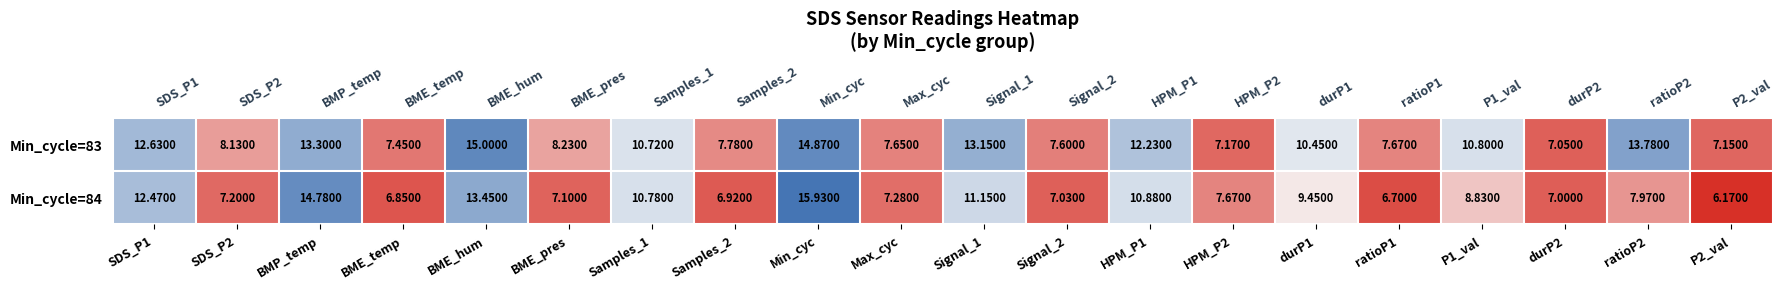

What is the spread (max minus min) of values at Min_cyc?

1.1